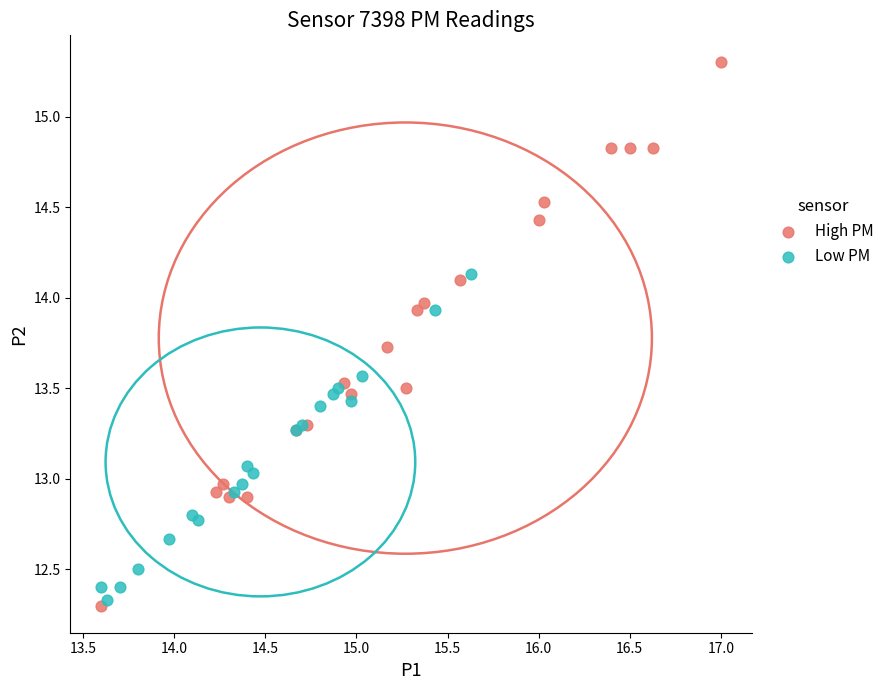

What are all the series names shown in the legend?

High PM, Low PM